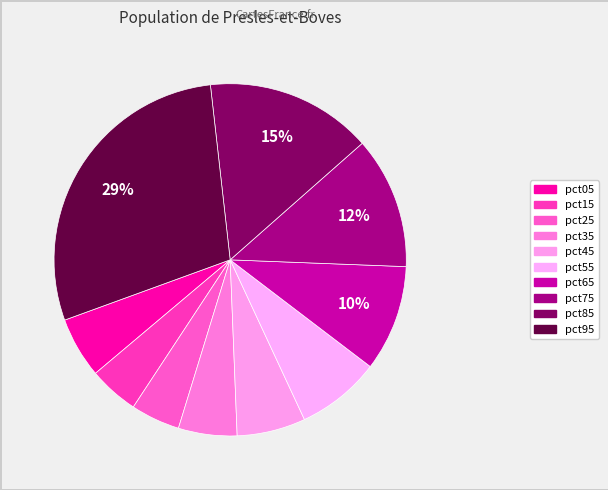

Which has a higher value, pct45 or pct75?

pct75